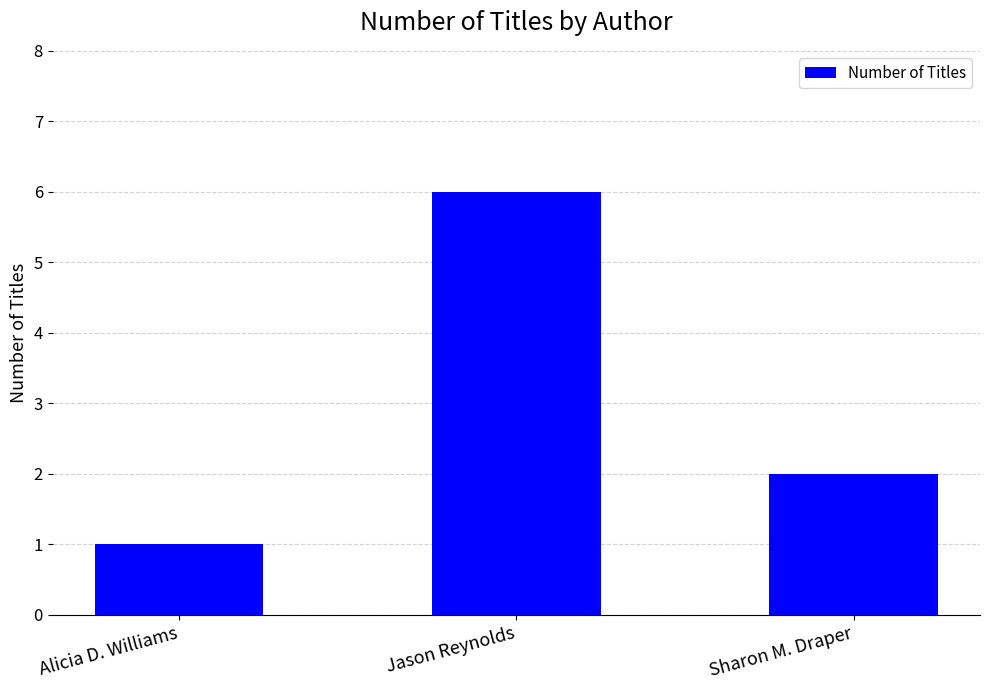

Is it true that the value at Alicia D. Williams is 1?

True